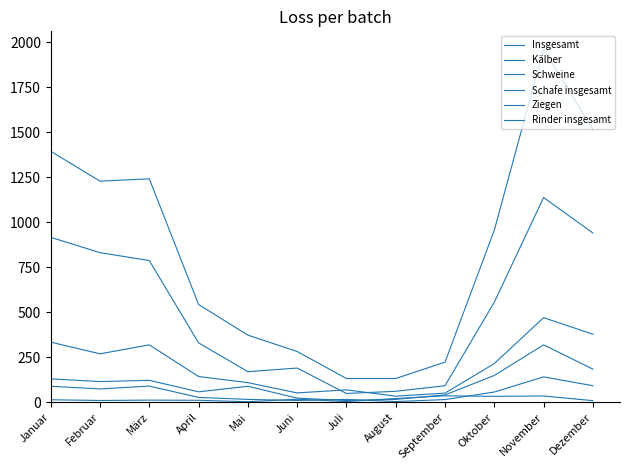

Where is the first local minimum for Schweine?

Mai